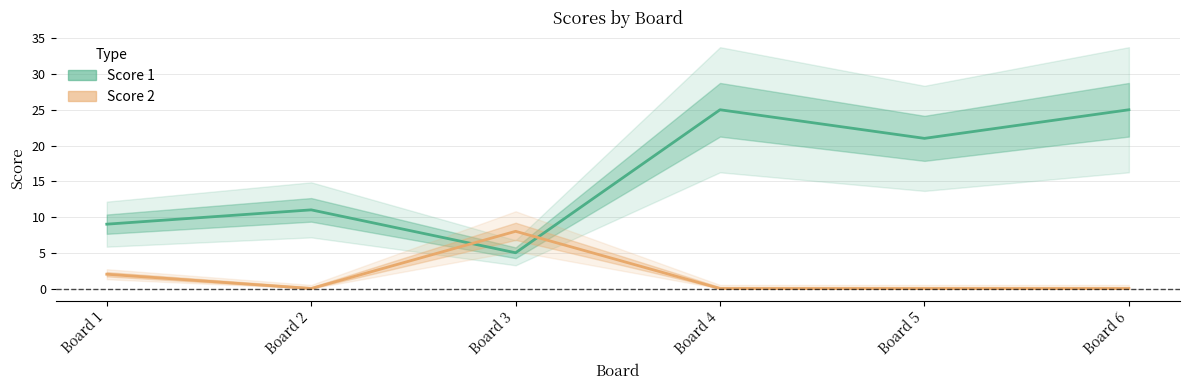

How many Score 2 values are between 0 and 2?

5